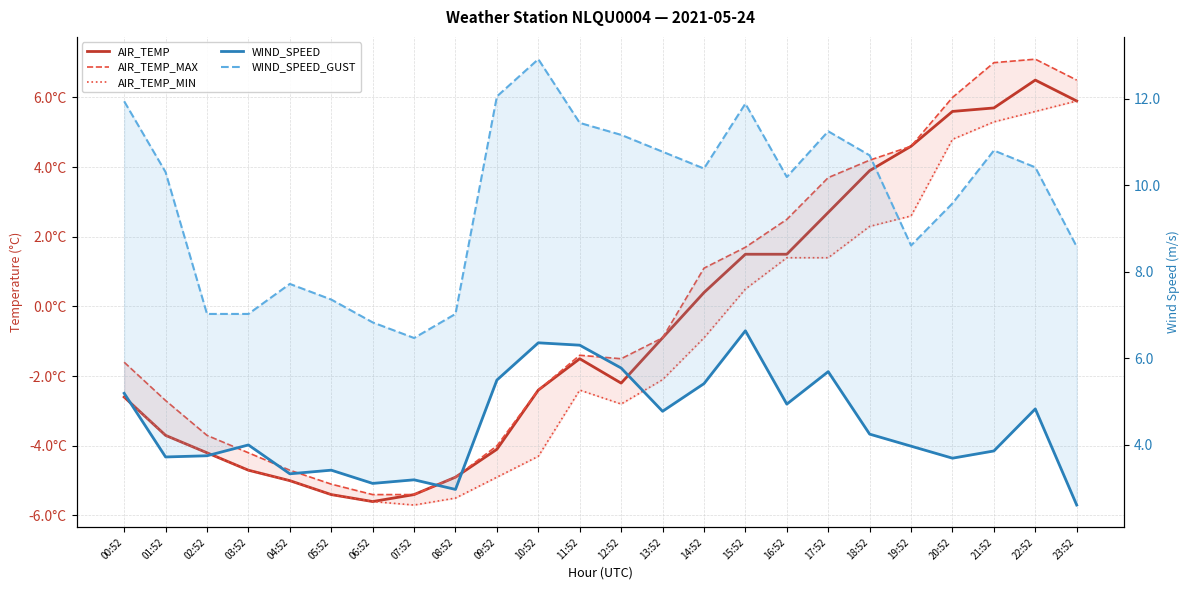

What is the sum of all AIR_TEMP values?

-14.3